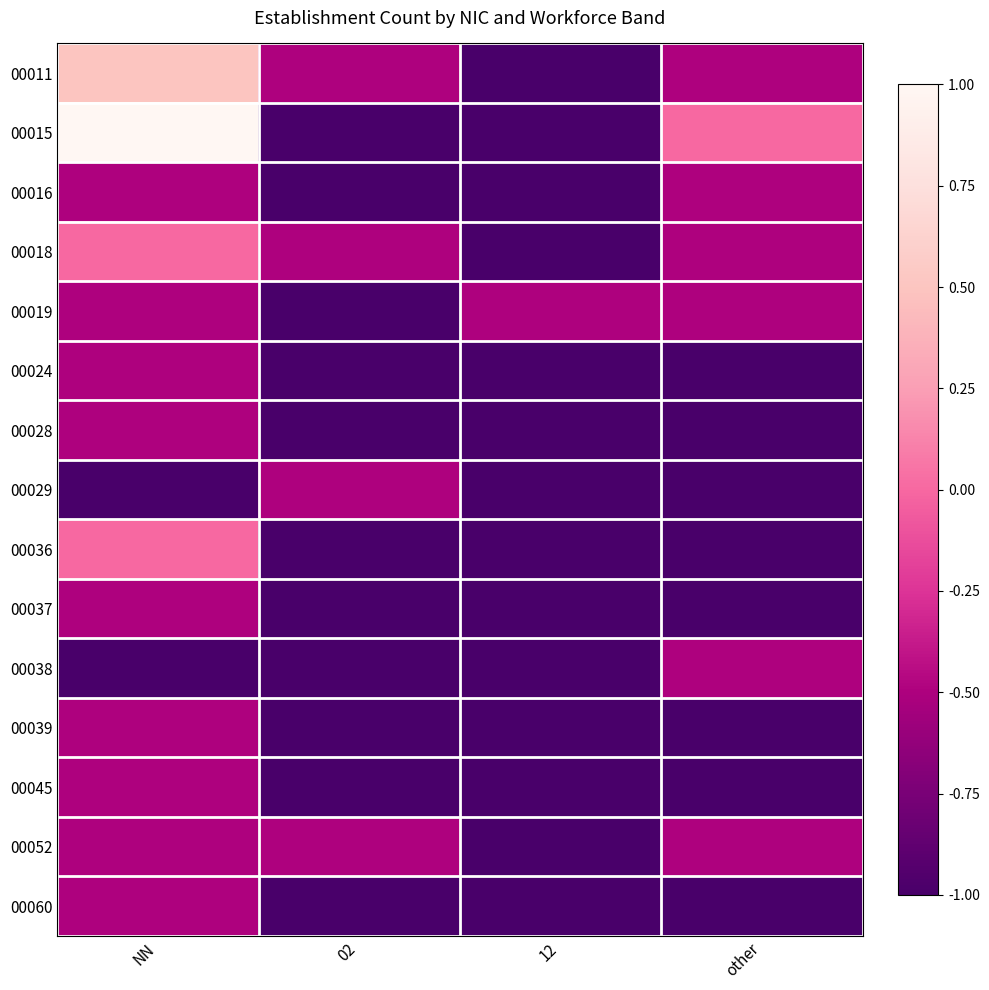

Reading right to left, list all the values displayed in this chart.

00011: other=-0.5	12=-1.0	02=-0.5	NN=0.5
00015: other=0.0	12=-1.0	02=-1.0	NN=1.0
00016: other=-0.5	12=-1.0	02=-1.0	NN=-0.5
00018: other=-0.5	12=-1.0	02=-0.5	NN=0.0
00019: other=-0.5	12=-0.5	02=-1.0	NN=-0.5
00024: other=-1.0	12=-1.0	02=-1.0	NN=-0.5
00028: other=-1.0	12=-1.0	02=-1.0	NN=-0.5
00029: other=-1.0	12=-1.0	02=-0.5	NN=-1.0
00036: other=-1.0	12=-1.0	02=-1.0	NN=0.0
00037: other=-1.0	12=-1.0	02=-1.0	NN=-0.5
00038: other=-0.5	12=-1.0	02=-1.0	NN=-1.0
00039: other=-1.0	12=-1.0	02=-1.0	NN=-0.5
00045: other=-1.0	12=-1.0	02=-1.0	NN=-0.5
00052: other=-0.5	12=-1.0	02=-0.5	NN=-0.5
00060: other=-1.0	12=-1.0	02=-1.0	NN=-0.5